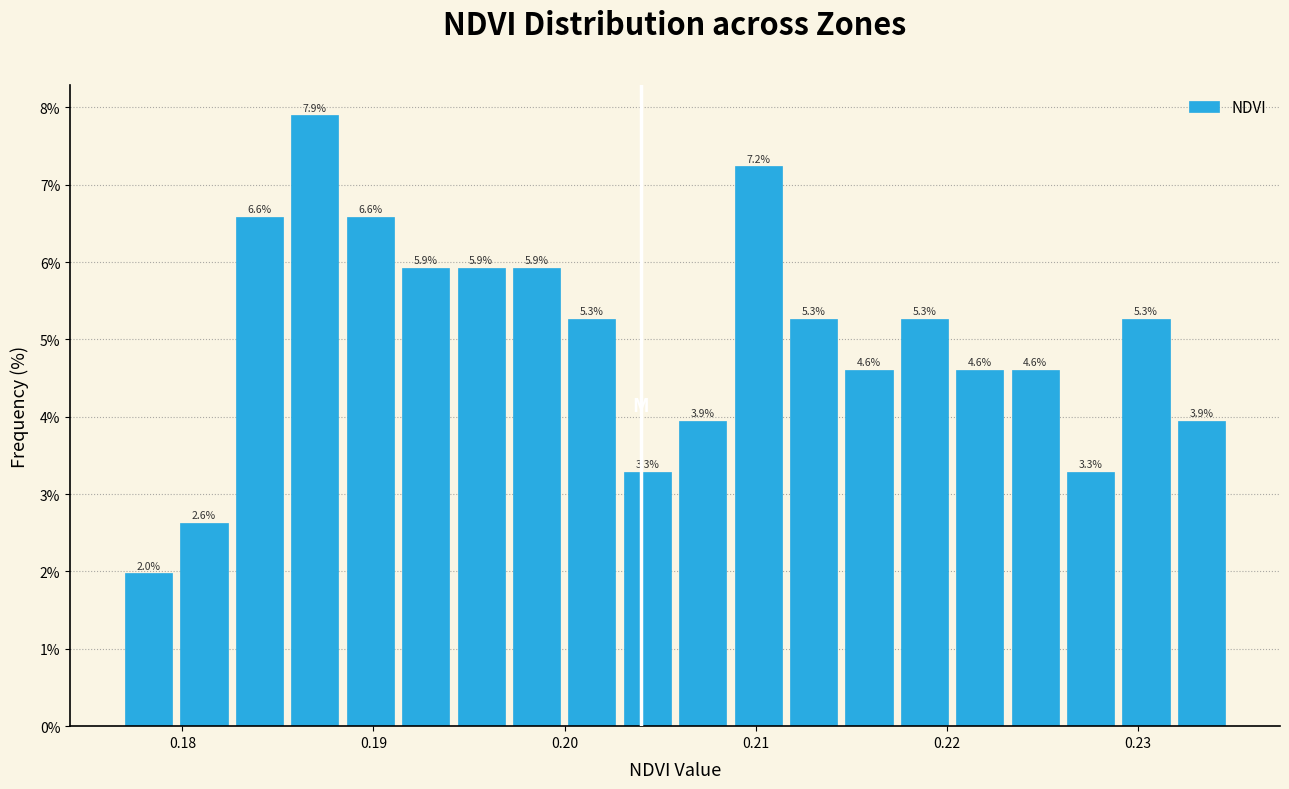

Around what value on the x-axis is the tallest bar? Give the approximate position of its centre, as read against the axis.

0.187